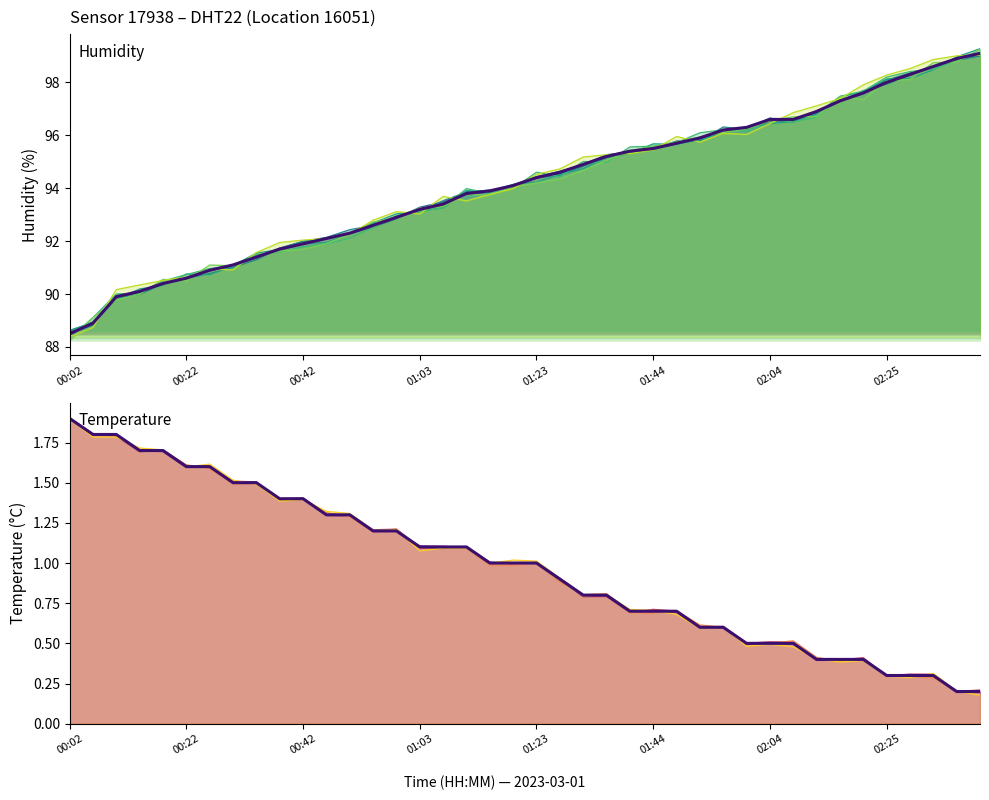

What is the maximum value for temperature?

1.9